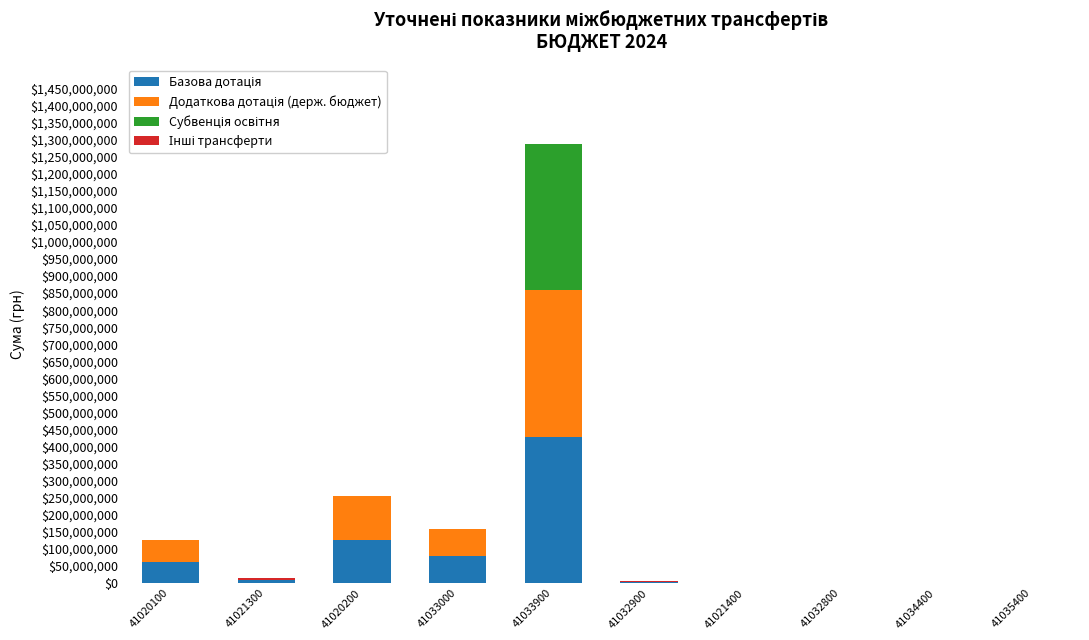

What is the total value across all series at 41020200?

254918400